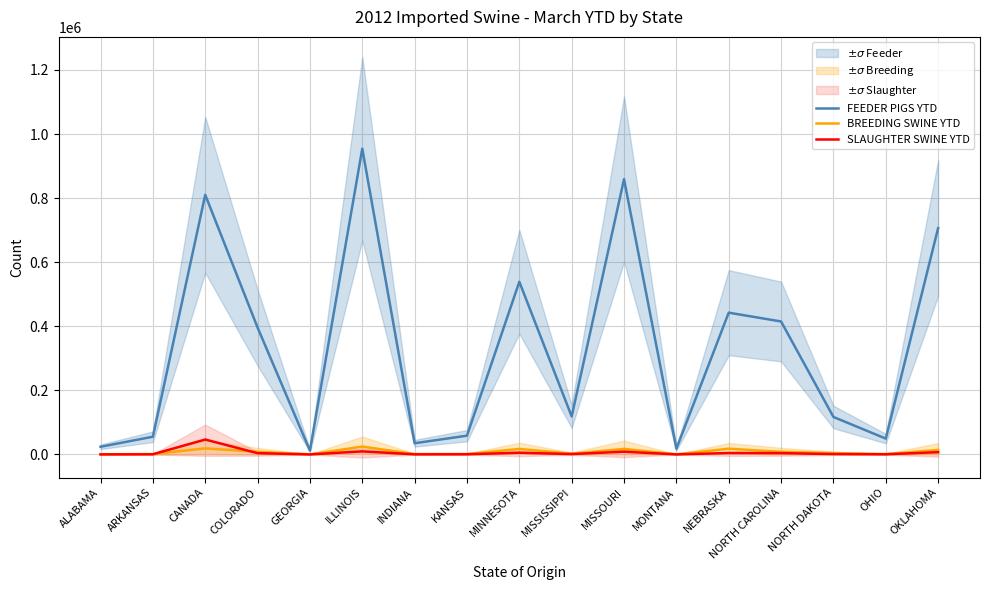

Reading left to right, list all the values displayed in this chart.

FEEDER PIGS YTD: ALABAMA=23957.0	ARKANSAS=55311.0	CANADA=810274.0	COLORADO=396074.0	GEORGIA=11995.0	ILLINOIS=954355.0	INDIANA=35016.0	KANSAS=58601.0	MINNESOTA=538924.0	MISSISSIPPI=118551.0	MISSOURI=859105.0	MONTANA=17945.0	NEBRASKA=442489.0	NORTH CAROLINA=414987.0	NORTH DAKOTA=116995.0	OHIO=49489.0	OKLAHOMA=706473.0
BREEDING SWINE YTD: ALABAMA=479.1	ARKANSAS=1107.2	CANADA=18978.5	COLORADO=8271.5	GEORGIA=239.9	ILLINOIS=24572.1	INDIANA=1214.3	KANSAS=1262.0	MINNESOTA=17176.5	MISSISSIPPI=2371.0	MISSOURI=17333.1	MONTANA=358.9	NEBRASKA=17828.8	NORTH CAROLINA=8299.7	NORTH DAKOTA=4194.9	OHIO=1066.8	OKLAHOMA=14129.5
SLAUGHTER SWINE YTD: ALABAMA=239.6	ARKANSAS=553.1	CANADA=46563.7	COLORADO=3960.7	GEORGIA=120.0	ILLINOIS=9543.6	INDIANA=350.2	KANSAS=586.0	MINNESOTA=5389.2	MISSISSIPPI=1185.5	MISSOURI=8616.0	MONTANA=179.5	NEBRASKA=4424.9	NORTH CAROLINA=4149.9	NORTH DAKOTA=1170.0	OHIO=494.9	OKLAHOMA=7064.7